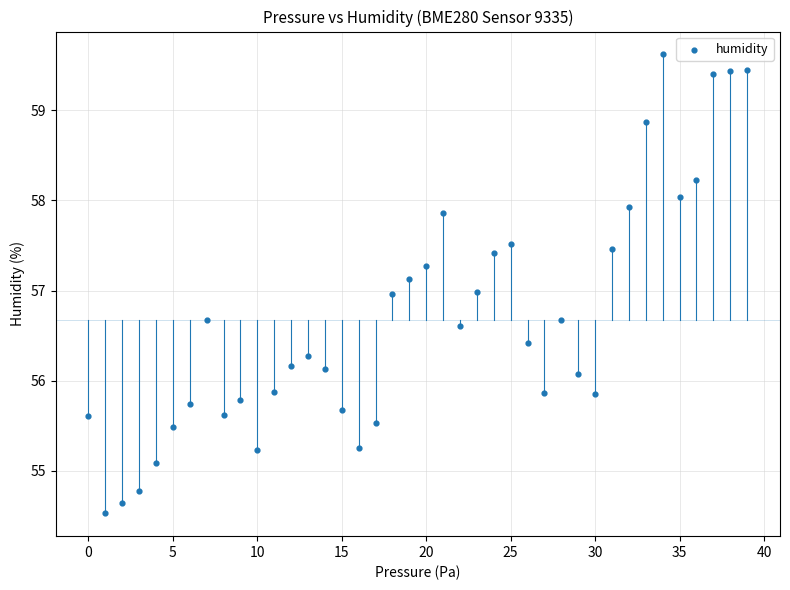

What is the range of Y values (max minus min)?

5.1